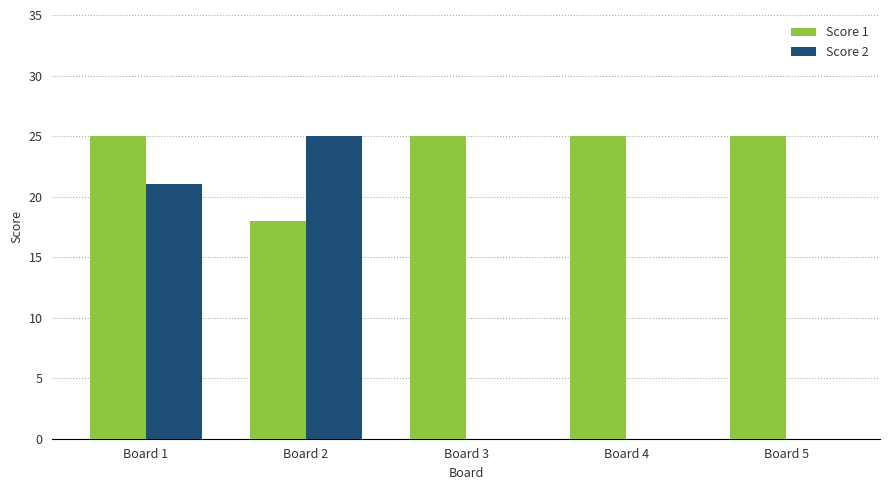

What is the total value across all series at Board 2?

43